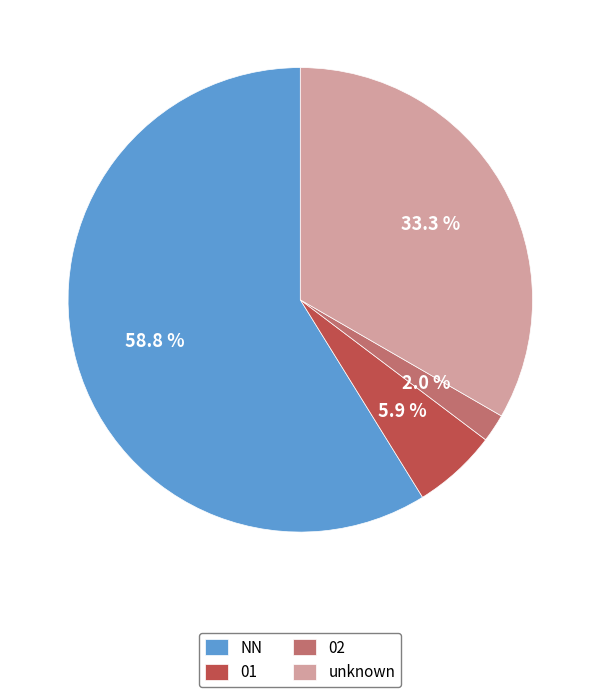

Combined, do NN and 01 account for over 50%?

Yes